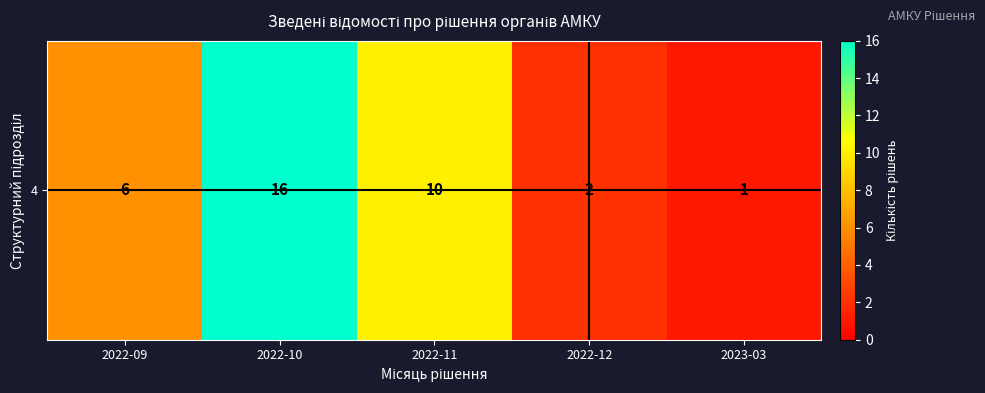

Reading left to right, transcribe all the data shown in this chart.

2022-09=6	2022-10=16	2022-11=10	2022-12=2	2023-03=1